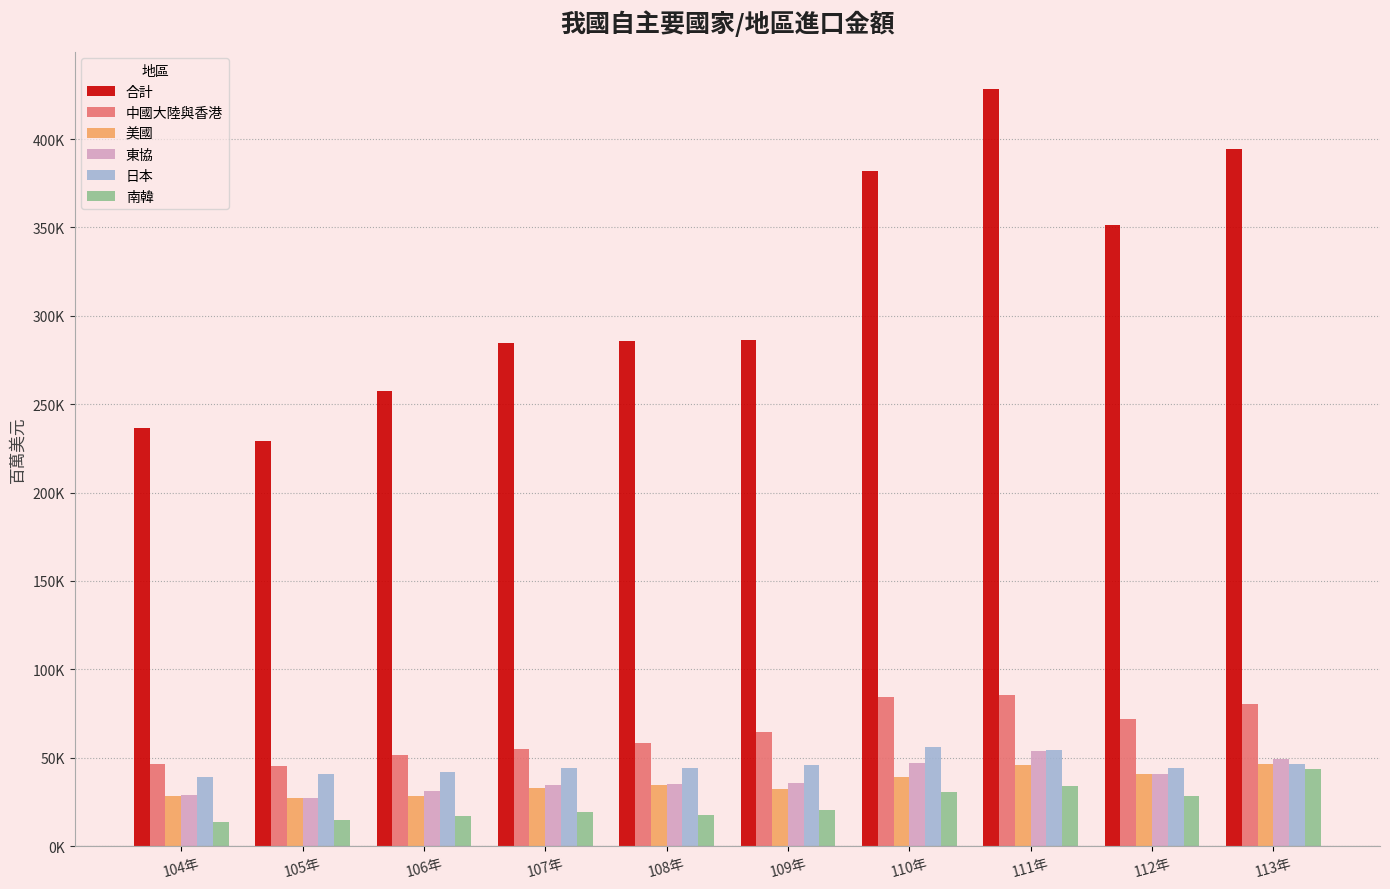

Does the chart contain any negative values?

No